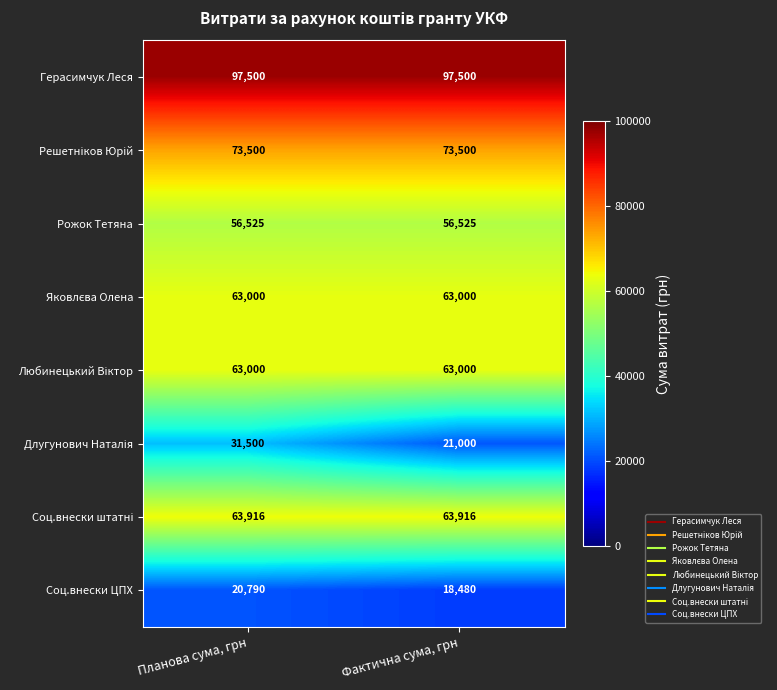

At which category is the sum across all series the highest?

Планова сума, грн